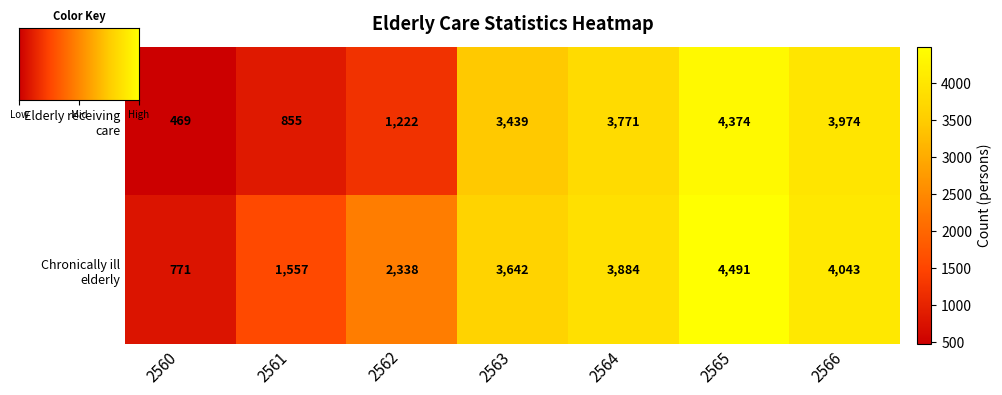

Rank the series by their average value, from highest to lowest.

Chronically ill elderly, Elderly receiving care